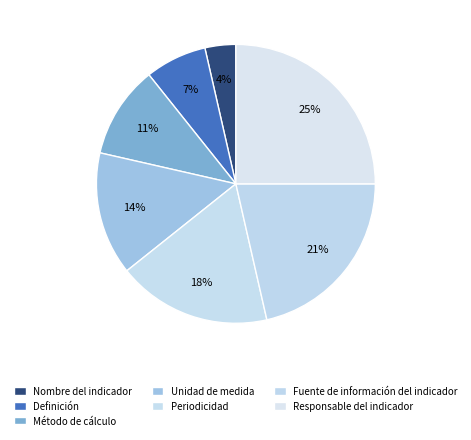

The Fuente de información del indicador slice represents 21% of the pie. True or false?

True